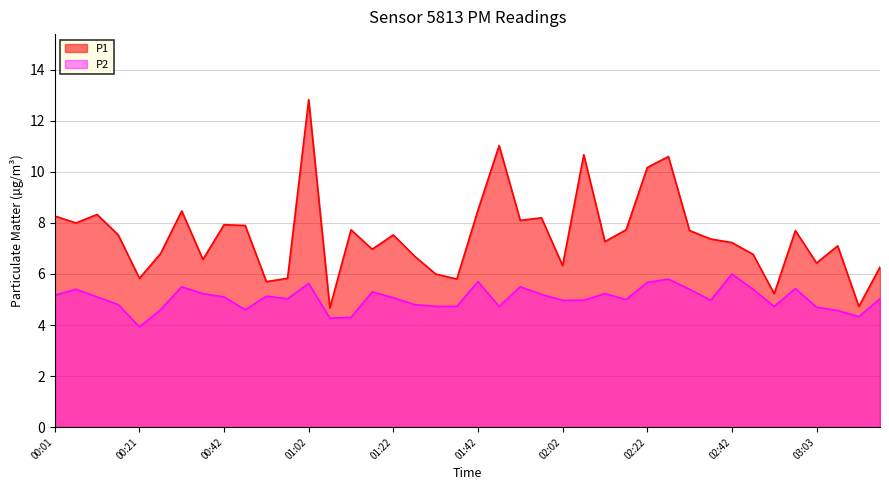

Which category has the lowest value across all series?

00:21